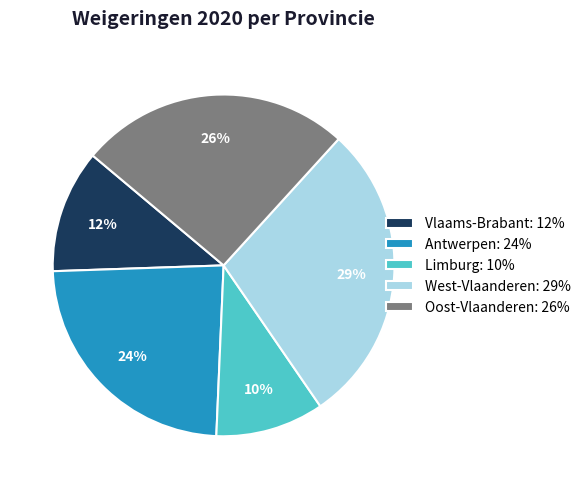

Is the sum of Vlaams-Brabant: 12% and Limburg: 10% greater than half?

No